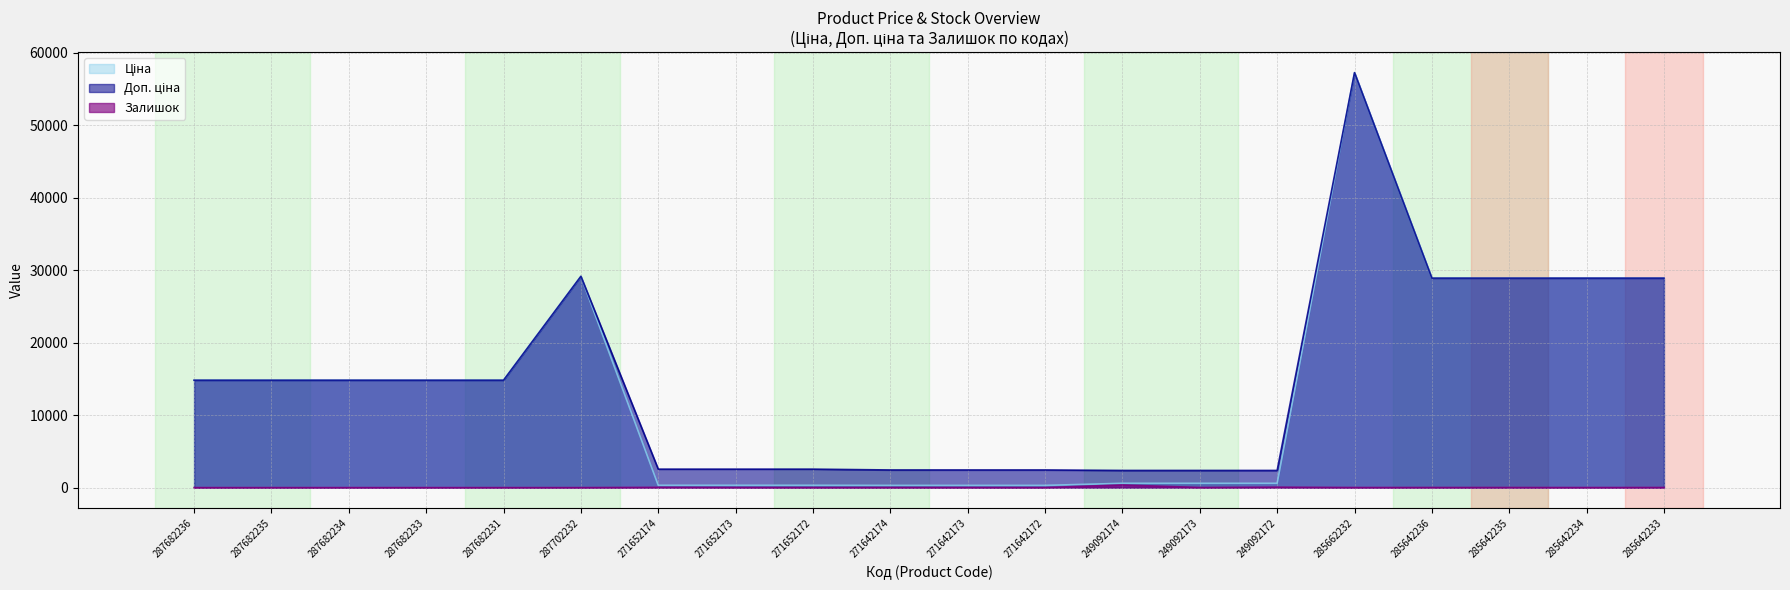

What is the label of the 4th point from the right?

285642236